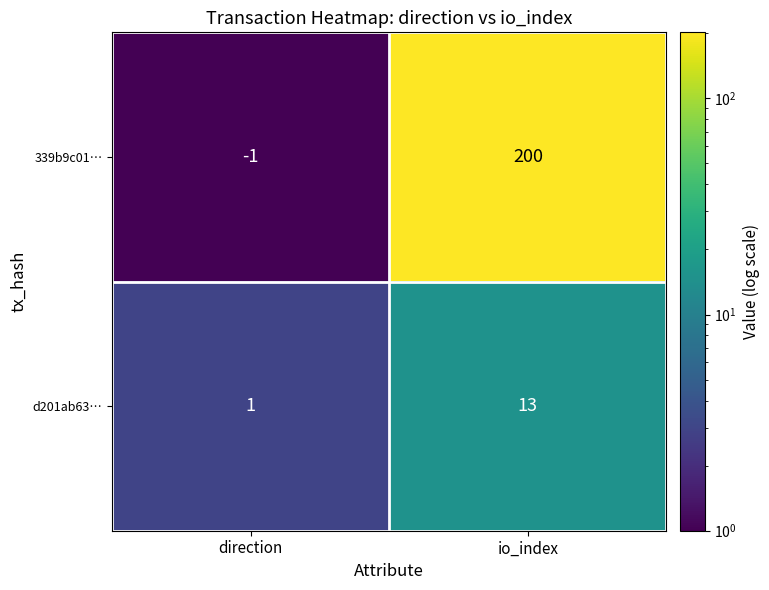

Where is d201ab63… nearest to the value 7?

direction